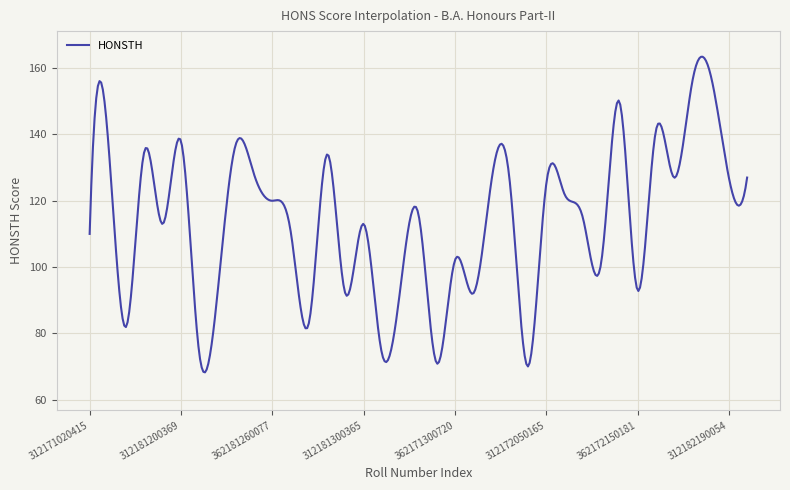

What is the maximum value shown in the chart?

163.5